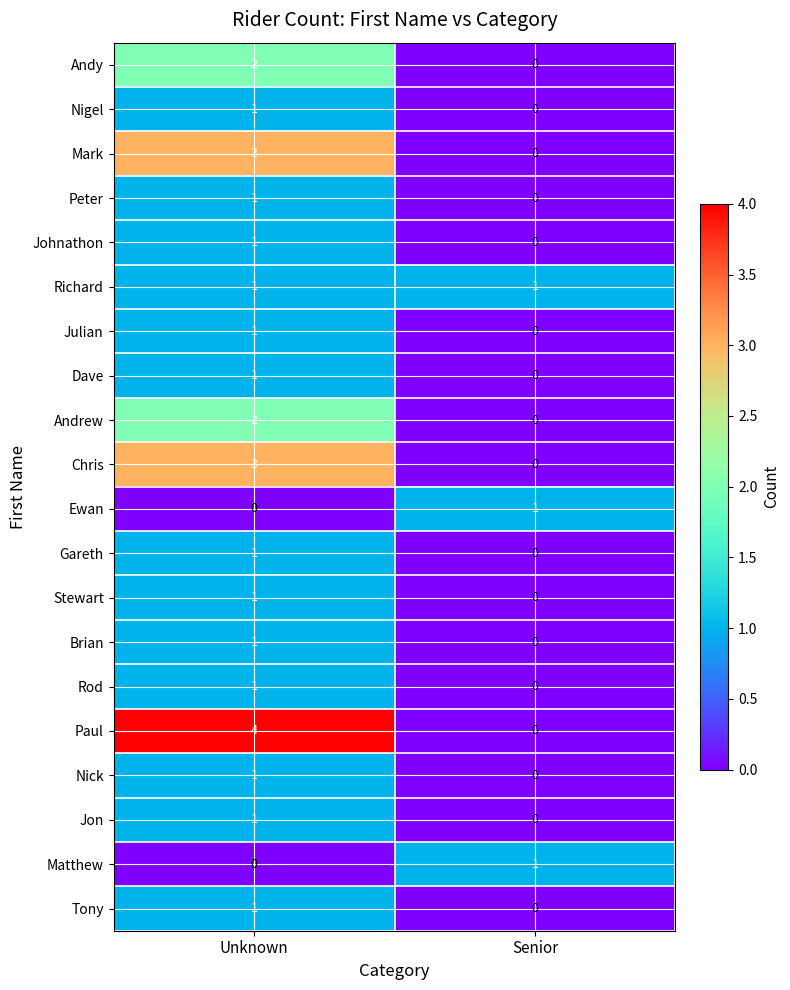

Rank the categories by Mark value from highest to lowest.

Unknown, Senior